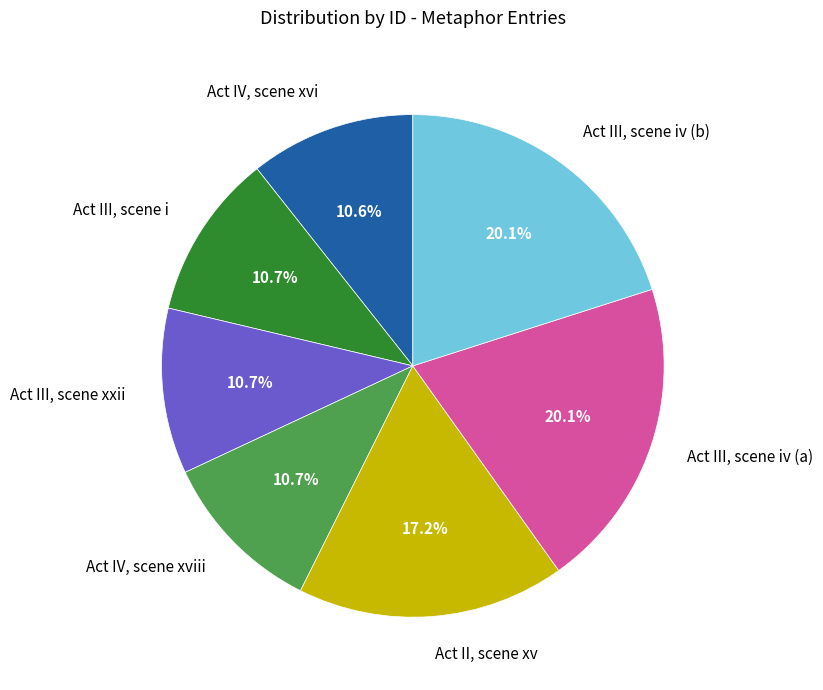

To the nearest percent, what is the difference between the largest and smallest slice percentages?

9%